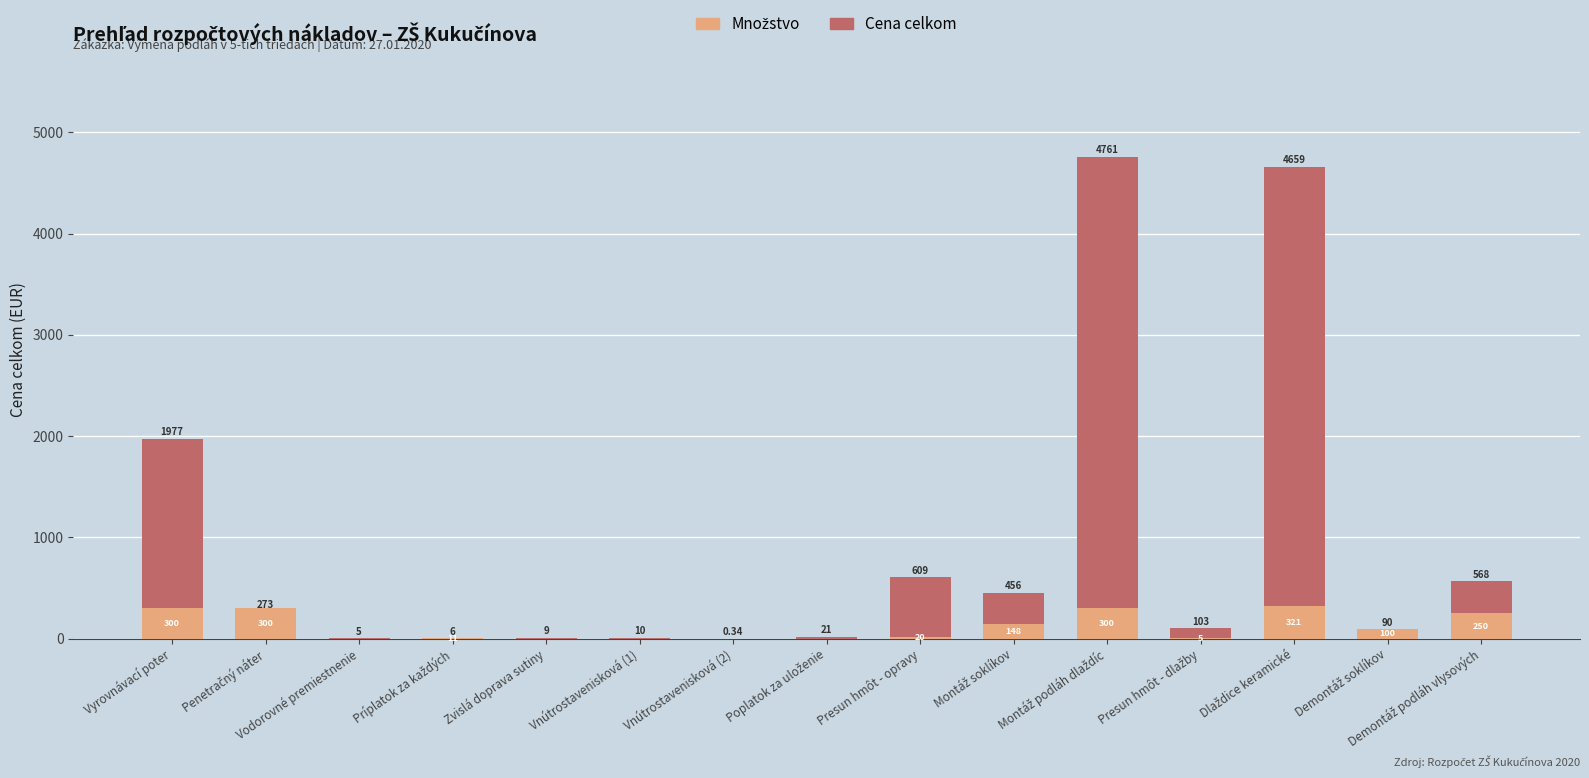

What is the maximum value shown in the chart?

4761.0